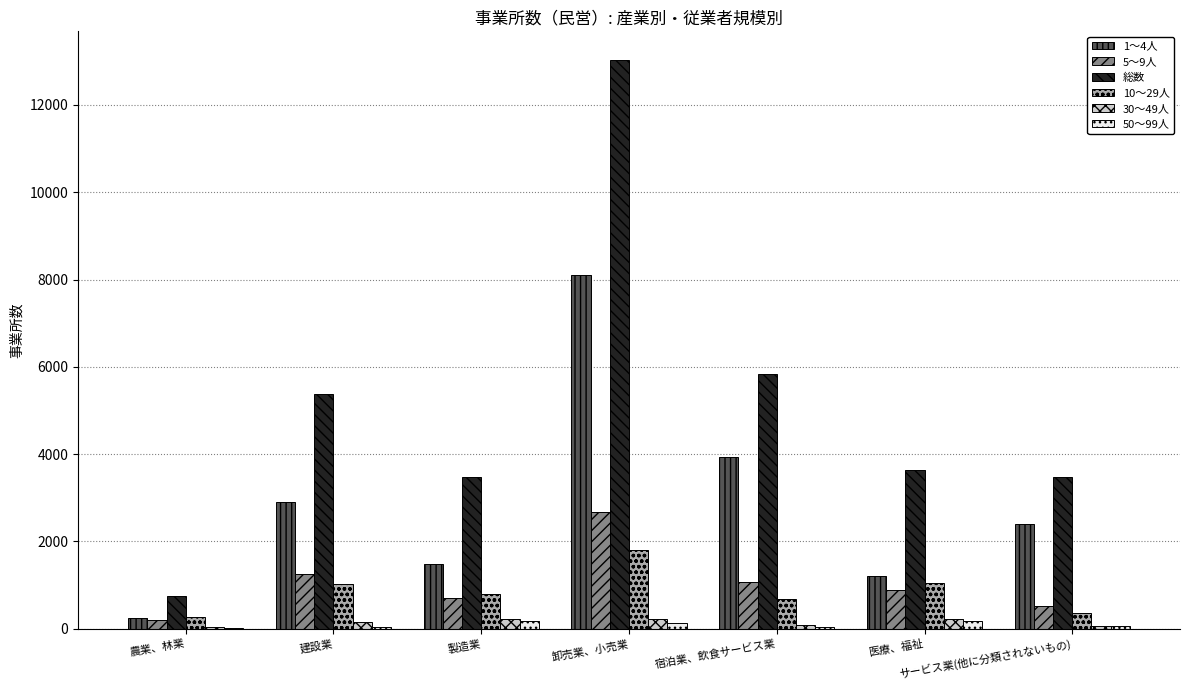

Which category has the highest value across all series?

卸売業、小売業